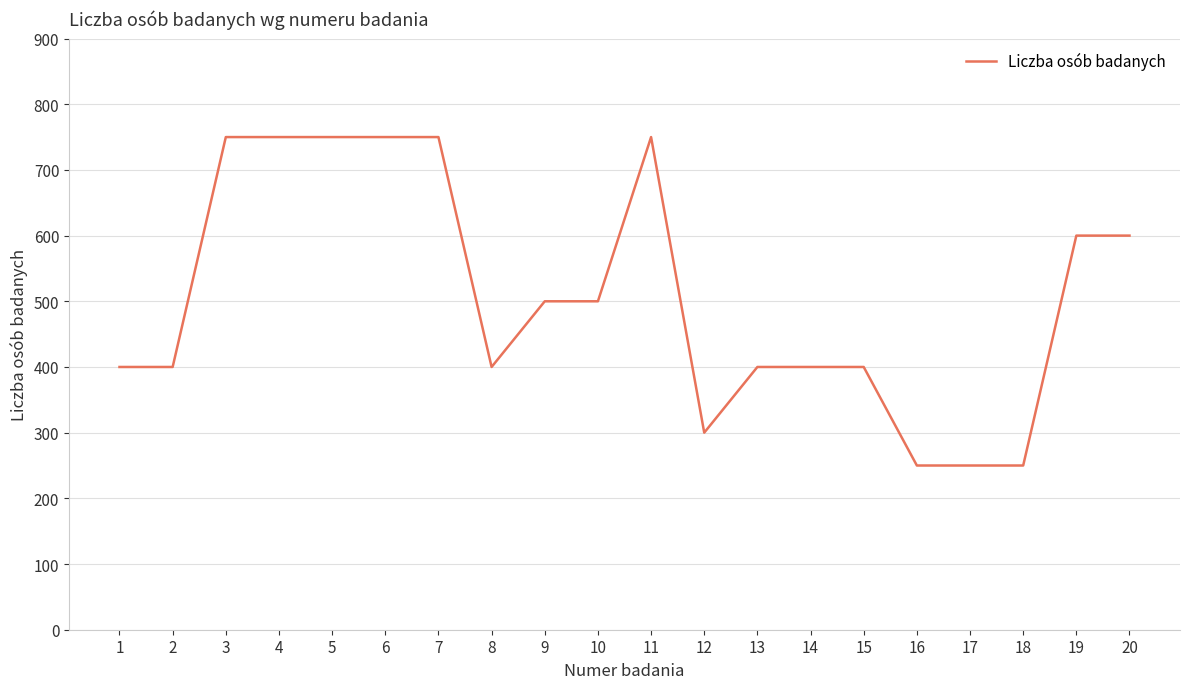

What is the minimum value shown in the chart?

250